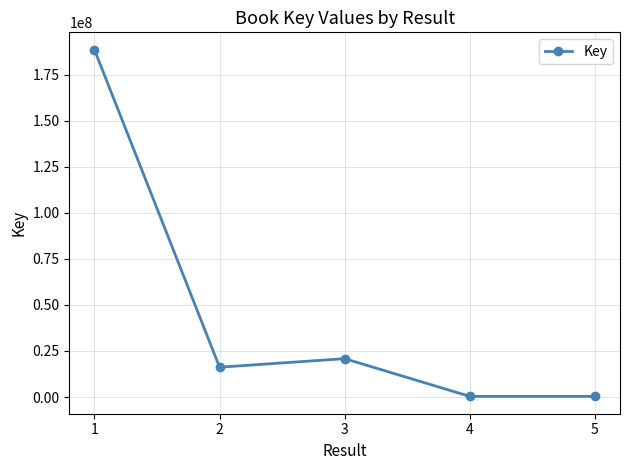

What is the maximum value shown in the chart?

188546774